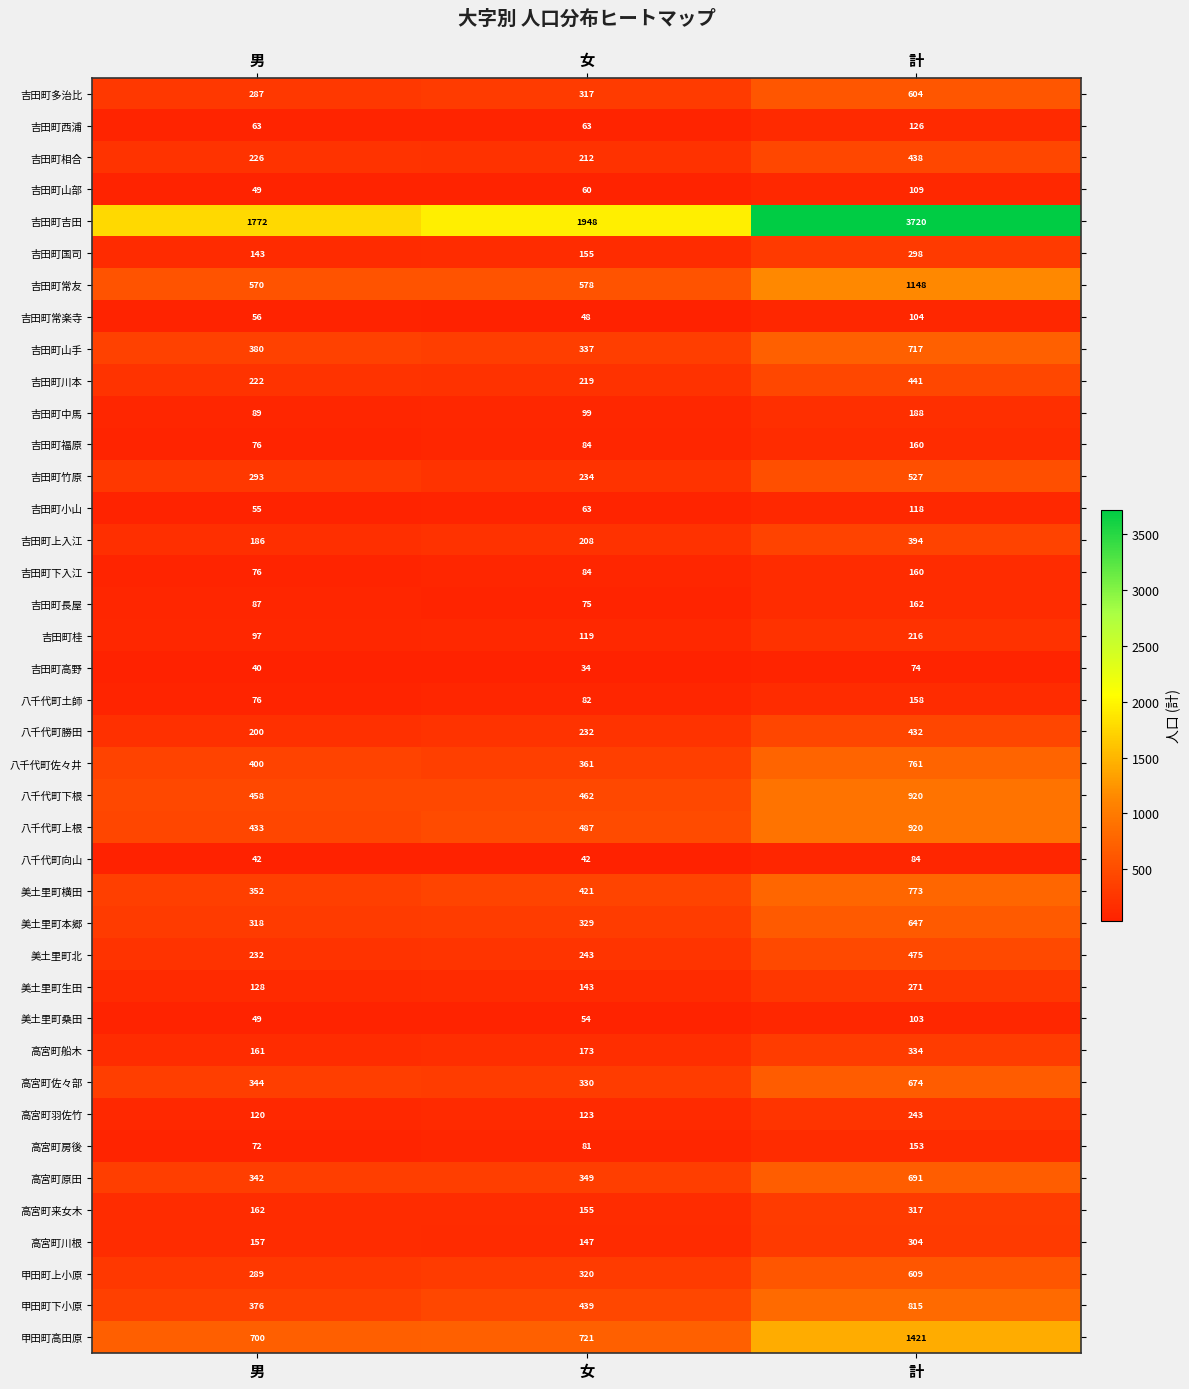

What is the difference between the second highest and minimum values in the 吉田町高野 series?

6